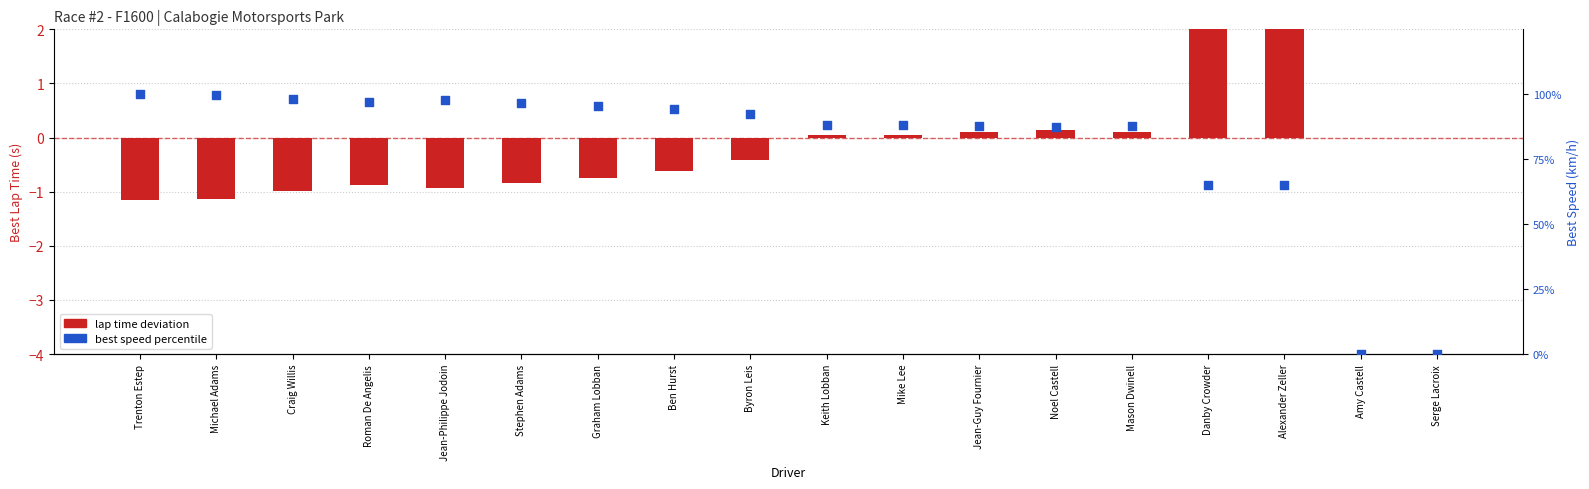

Which series reaches the maximum Y coordinate?

best speed percentile